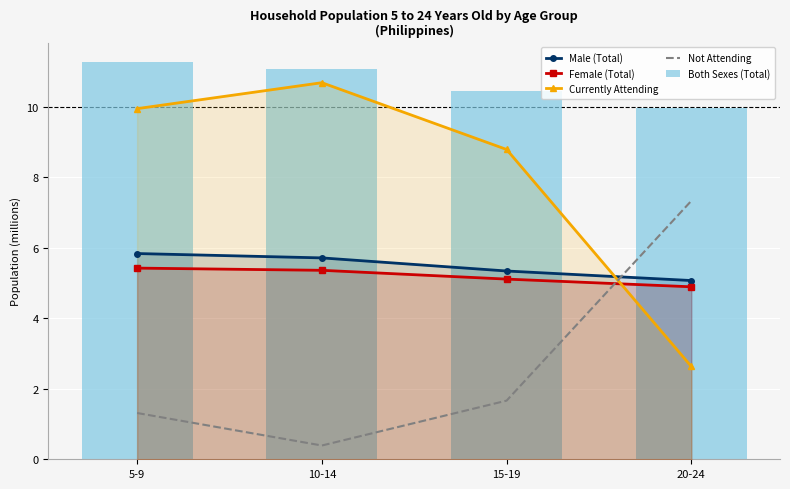

What are all the series names shown in the legend?

Male (Total), Female (Total), Currently Attending, Not Attending, Both Sexes (Total)